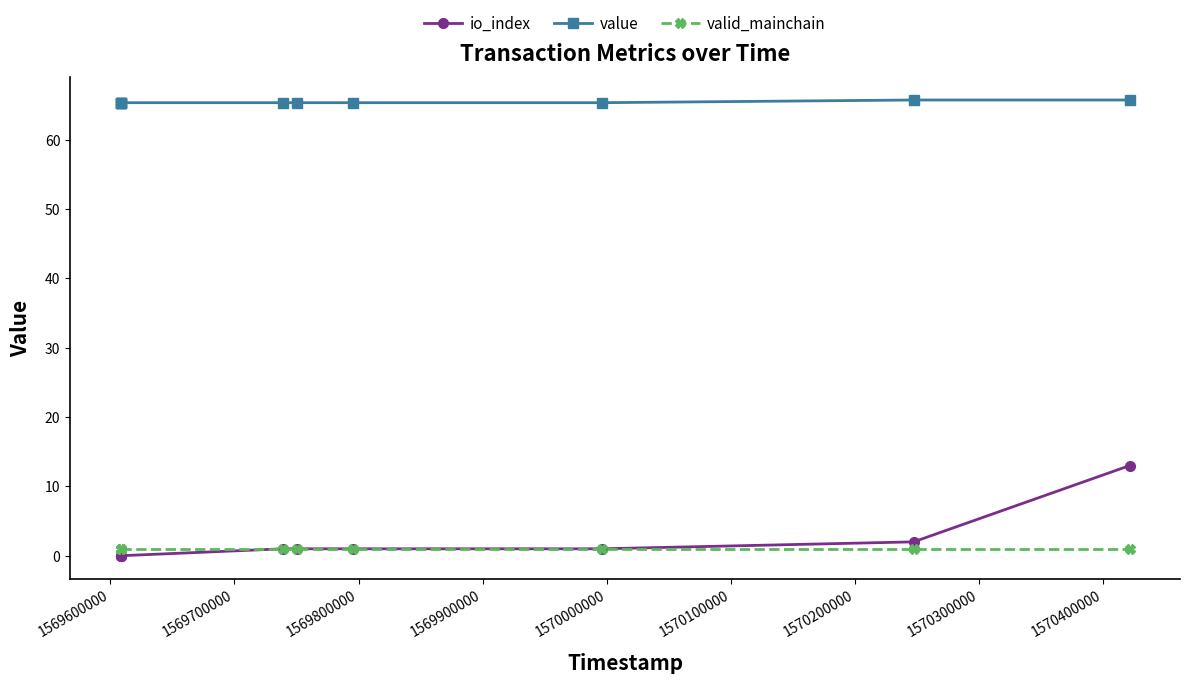

What is the spread (max minus min) of values at 1569900000?

64.4